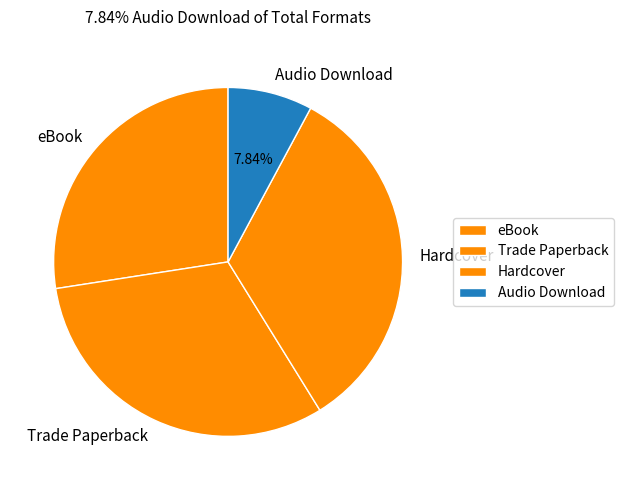

Which has a higher value, Hardcover or eBook?

Hardcover